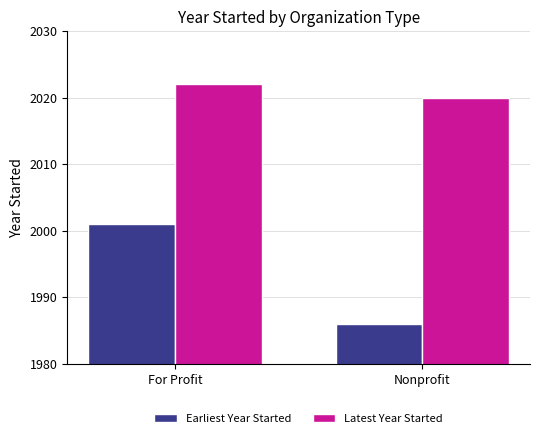

Between For Profit and Nonprofit, which series saw the biggest shift?

Earliest Year Started